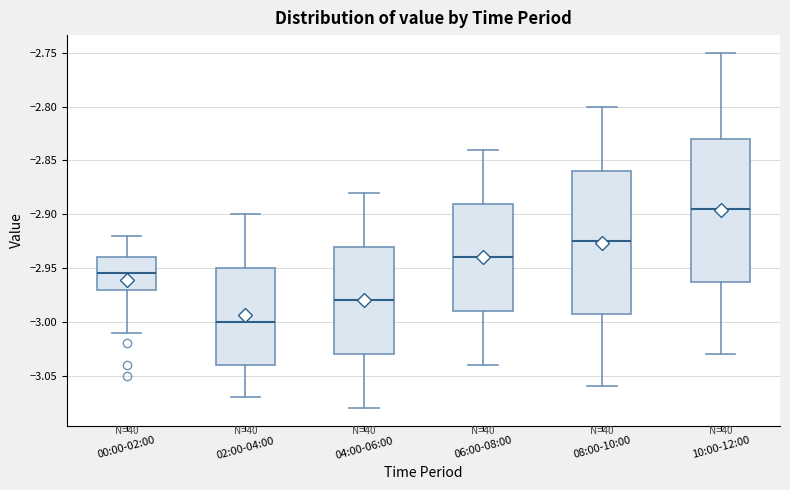

Which box's median line is the lowest?

02:00-04:00